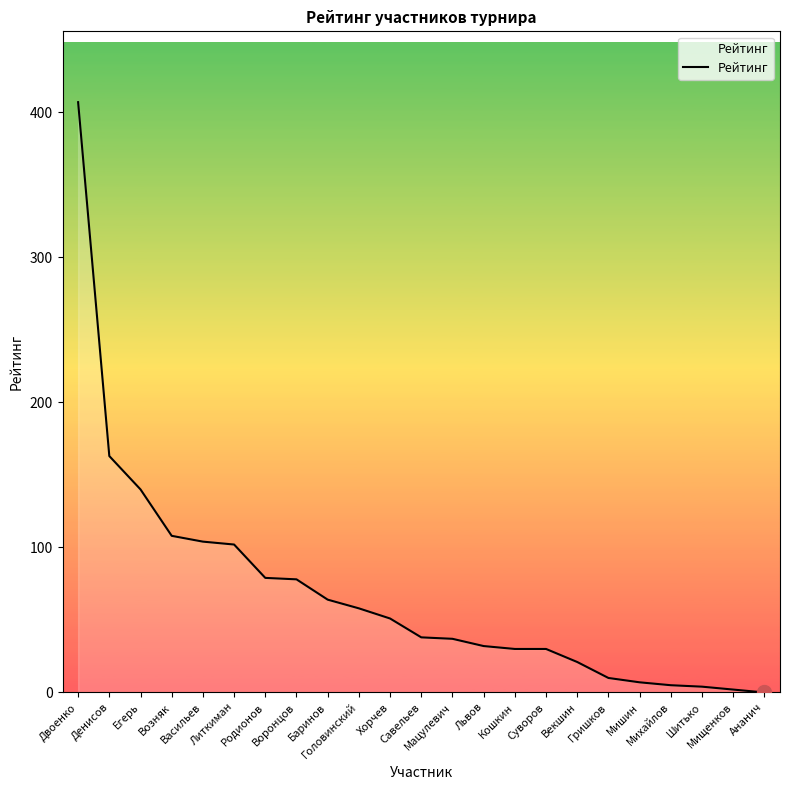

What is the maximum value shown in the chart?

407